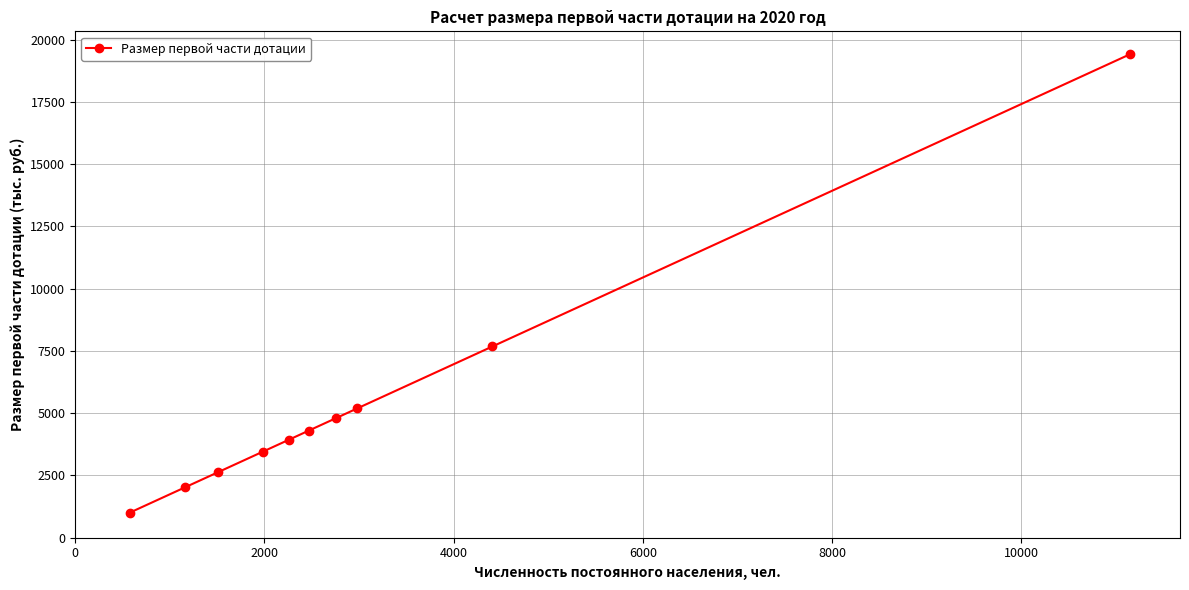

What is the maximum value shown in the chart?

19417.9